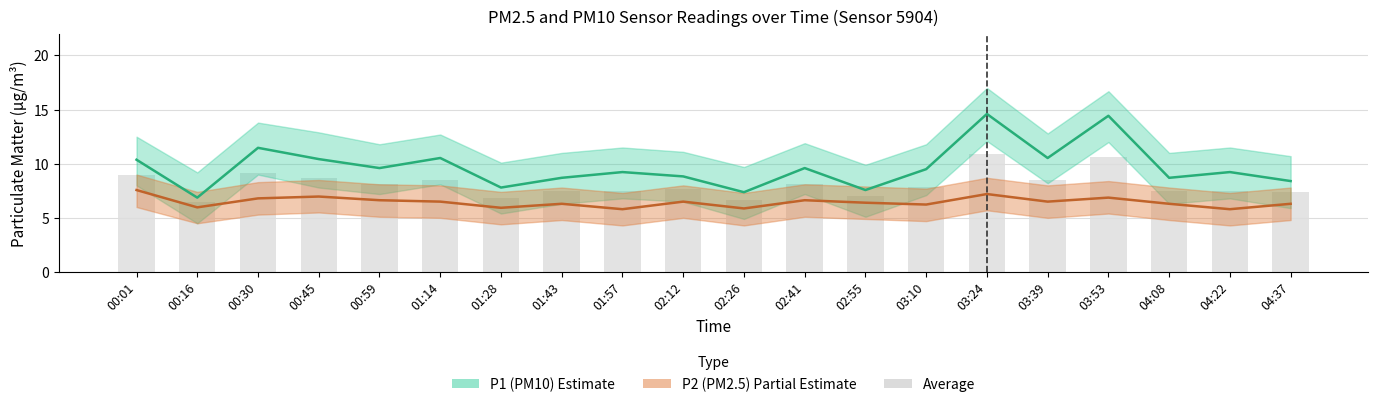

What is the approximate value of P1 (PM10) at 03:24?

14.6